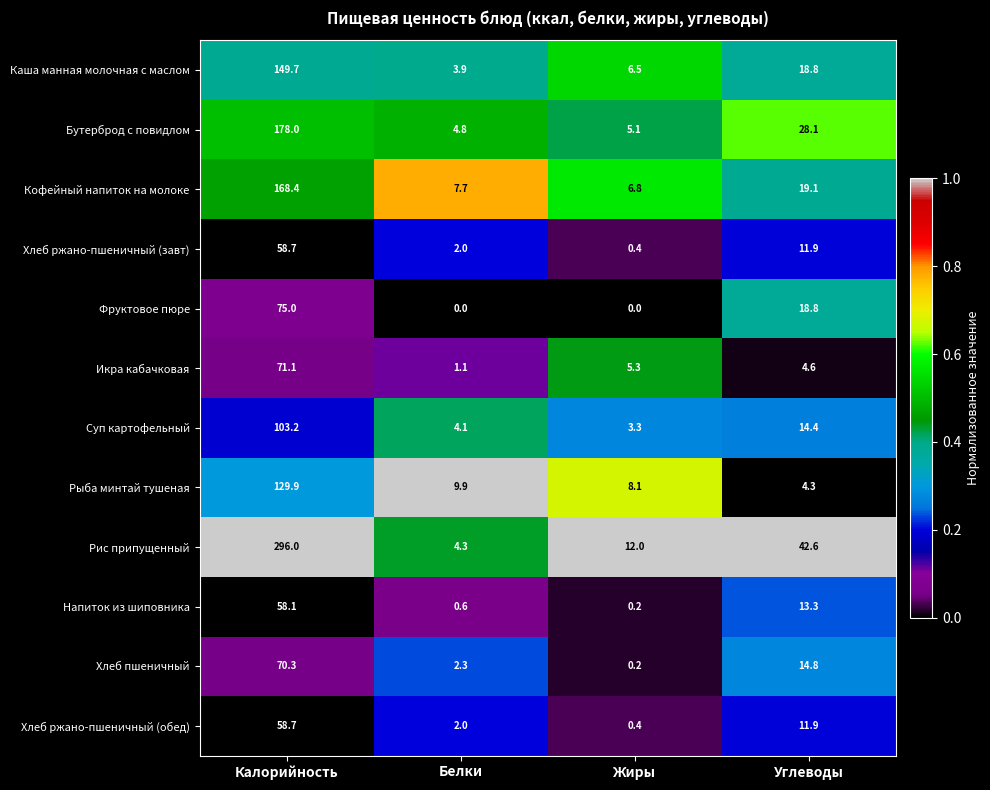

The value of Напиток из шиповника at Жиры is 0.2. True or false?

True